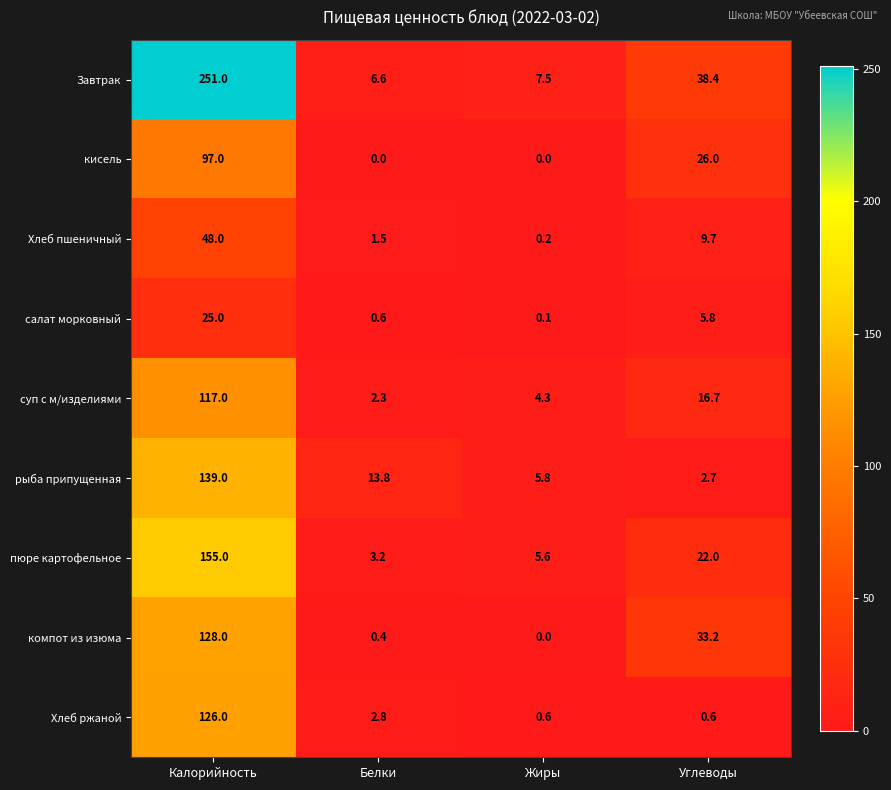

What is the minimum value for суп с м/изделиями?

2.3